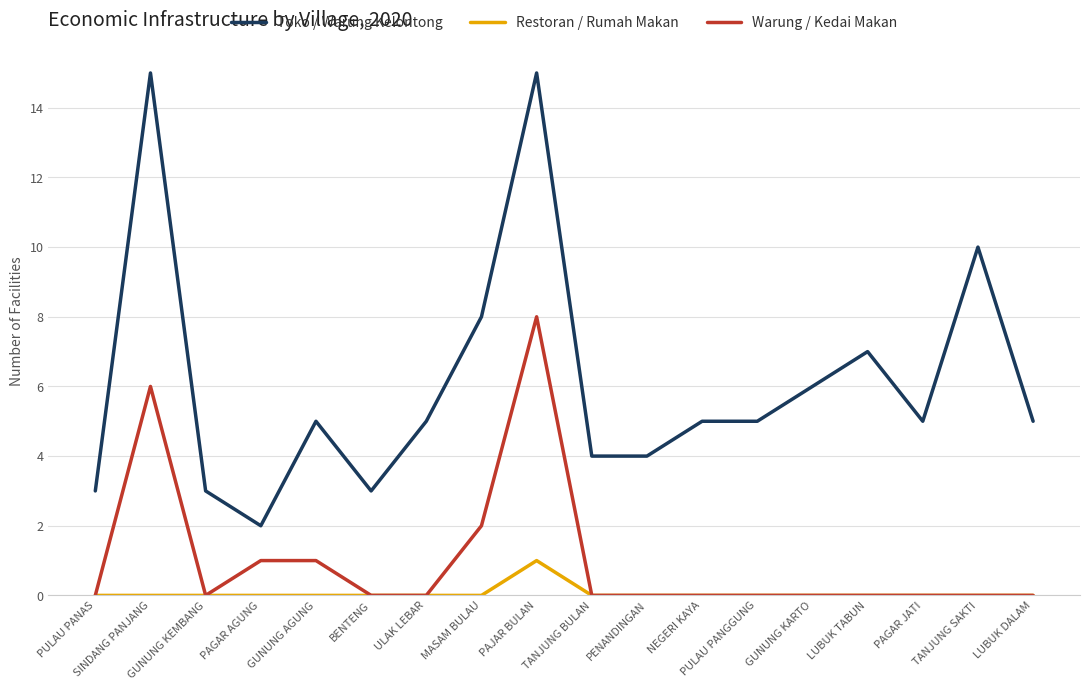

True or false: Restoran / Rumah Makan and Toko / Warung Kelontong intersect in this chart.

False